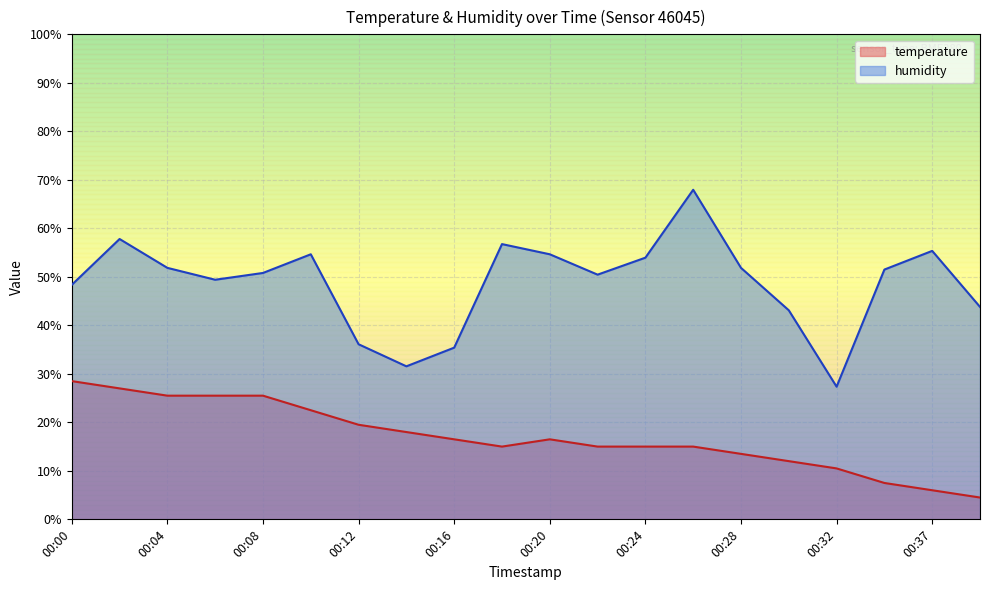

At how many categories does at least one series exceed 42?

16